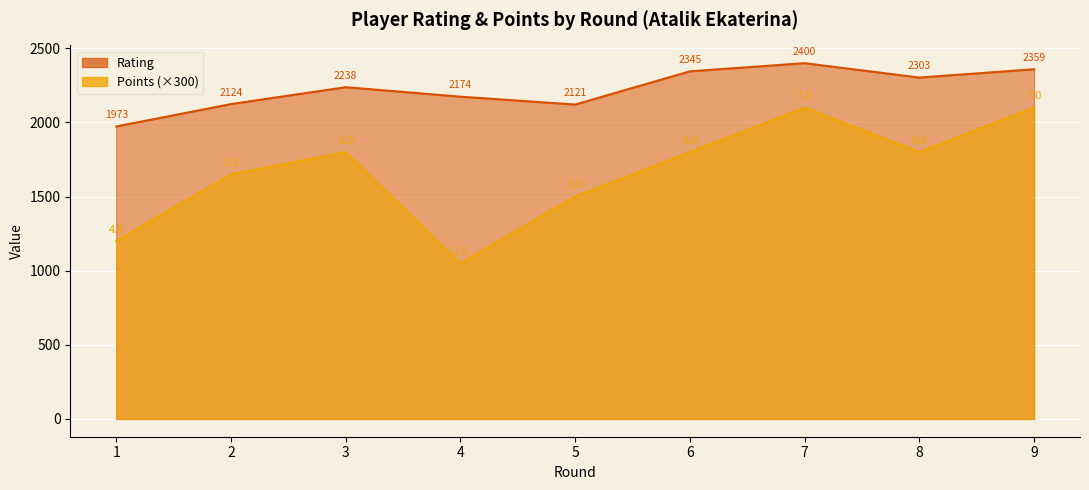

The value of Points at 3 is 2439. True or false?

False